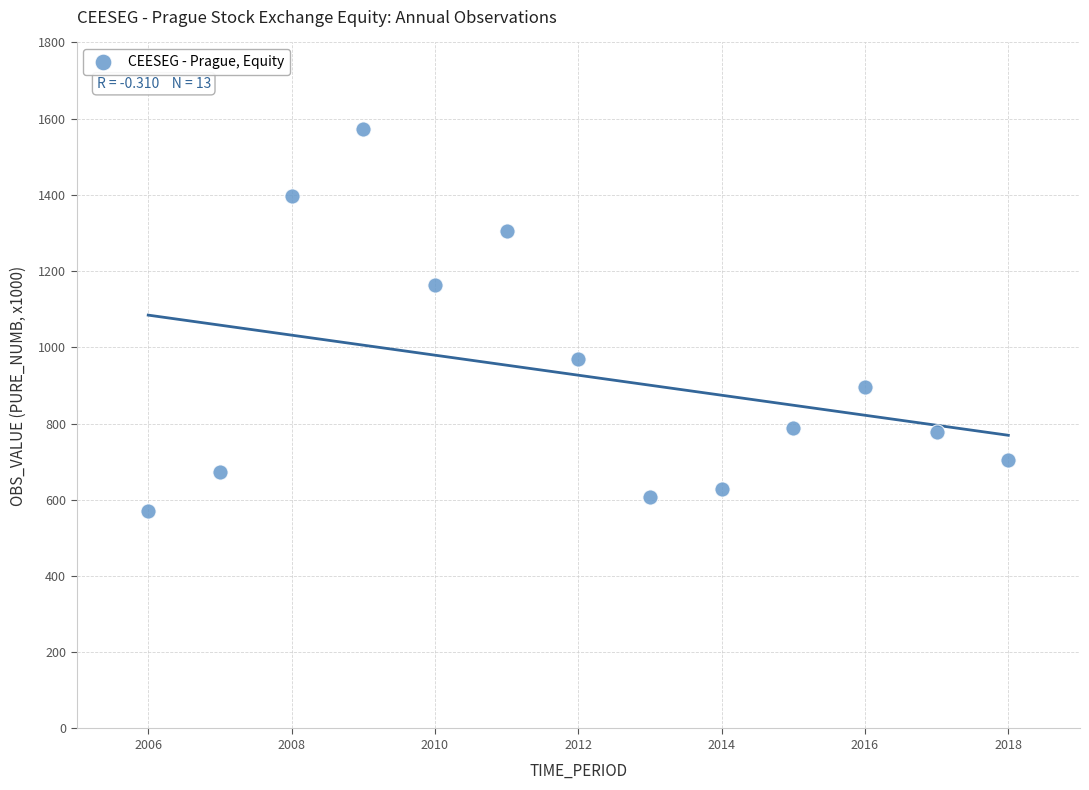

What is the range of Y values (max minus min)?

1000.7